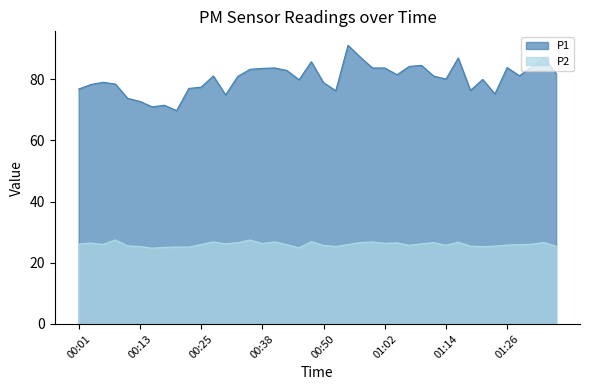

What is the label of the 19th point from the right?

00:52